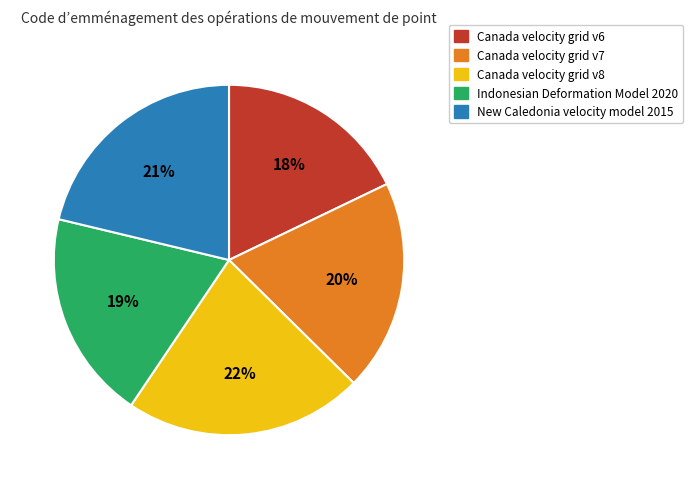

Which slice is the smallest?

Canada velocity grid v6